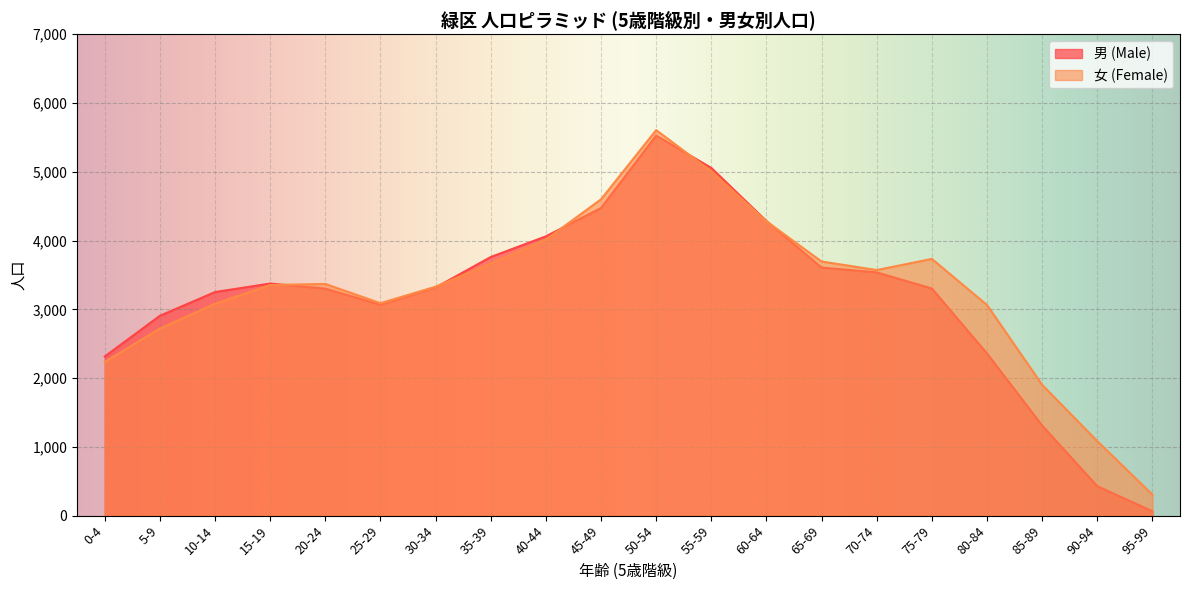

What is the difference between the 男 (Male) values at 15-19 and 65-69?

232